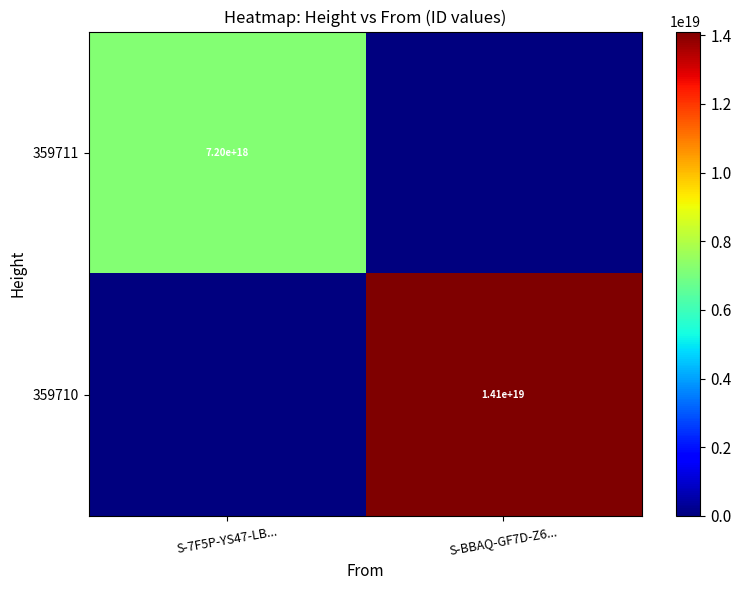

At which category does the chart reach its peak across all series?

S-BBAQ-GF7D-Z6...